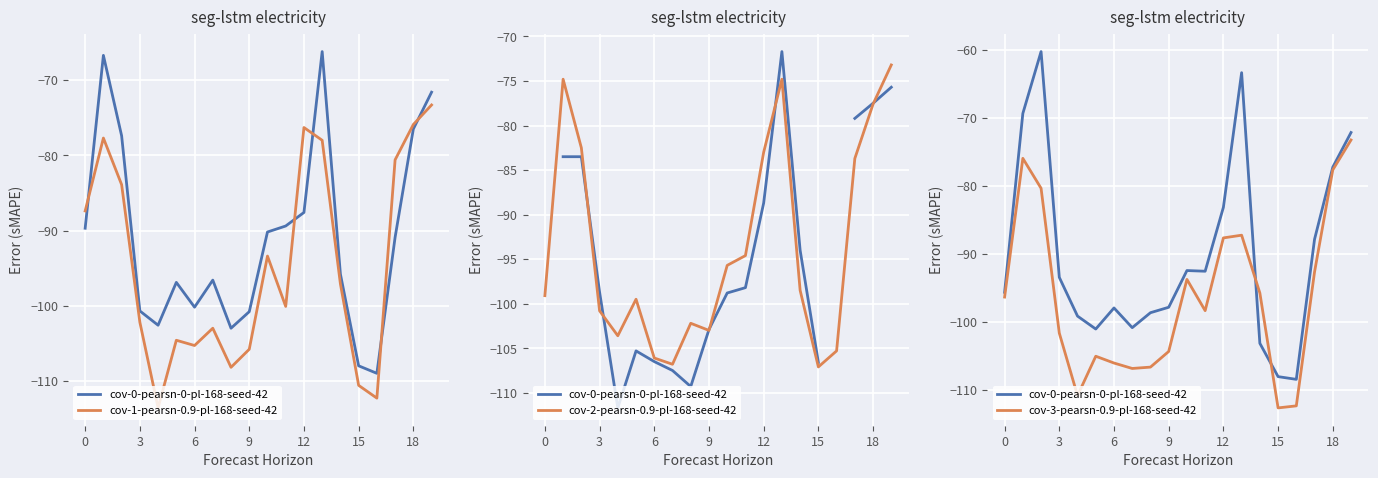

Count the number of categories in the chart.

20